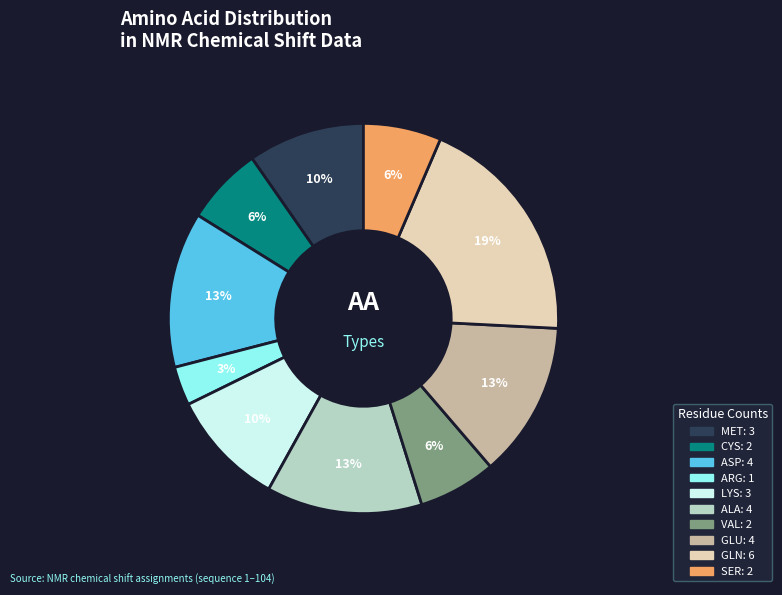

How many segments does this pie chart have?

10